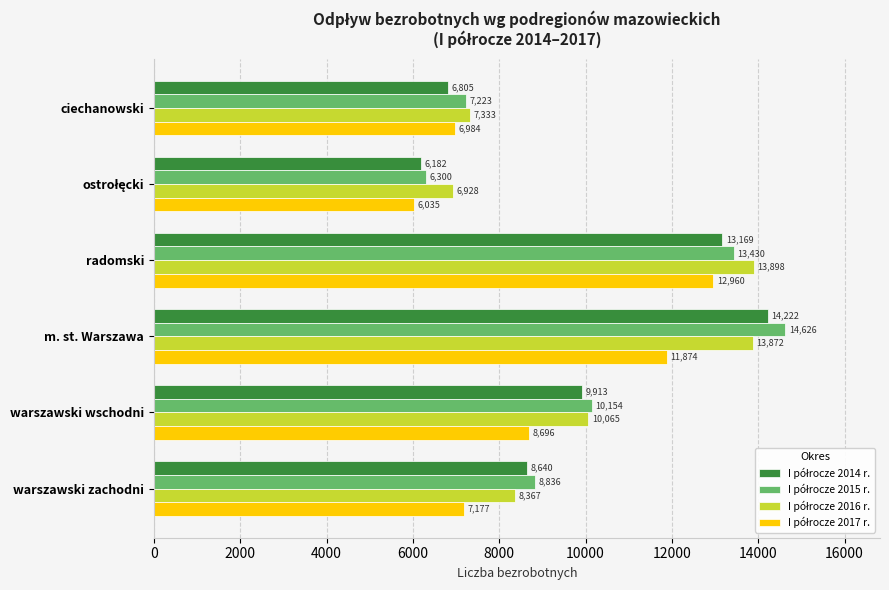

What is the total value across all series at radomski?

53457